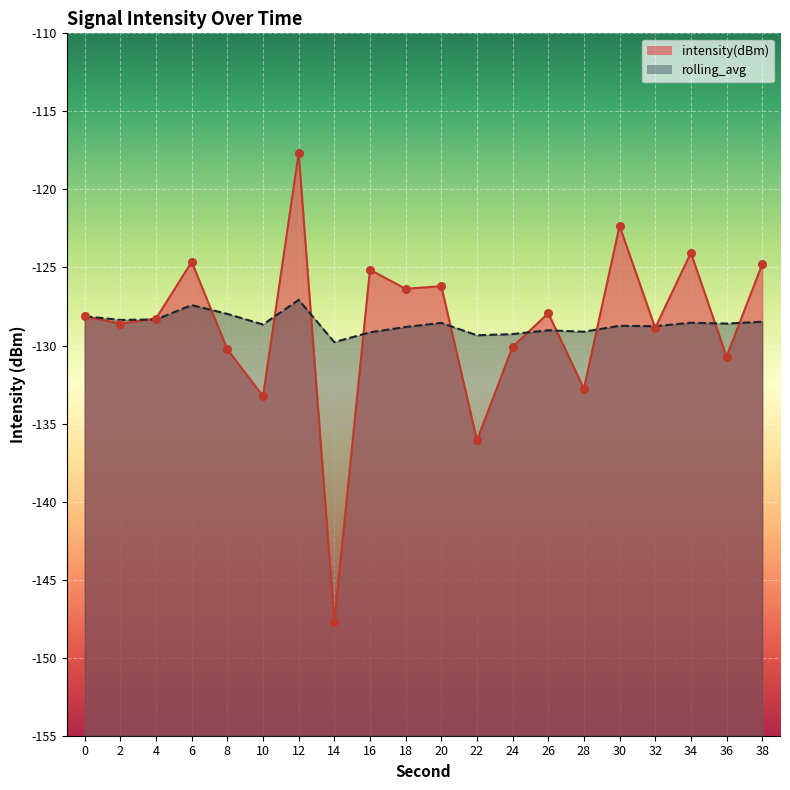

What are all the series names shown in the legend?

intensity(dBm), rolling_avg